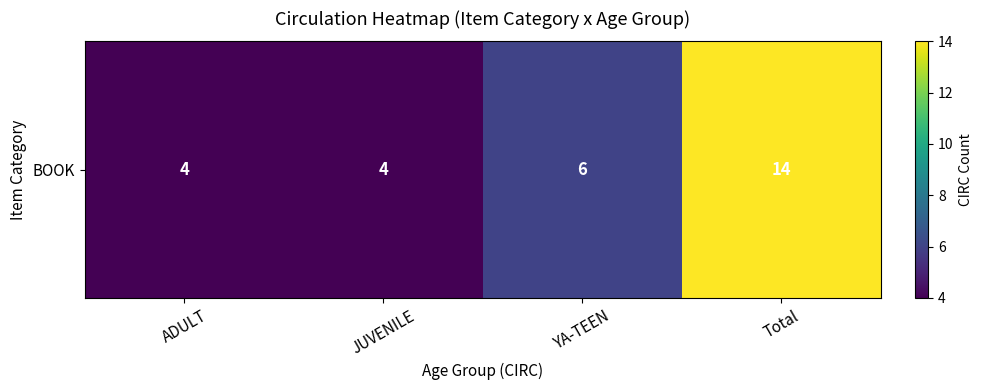

How many values are between 4 and 14?

4